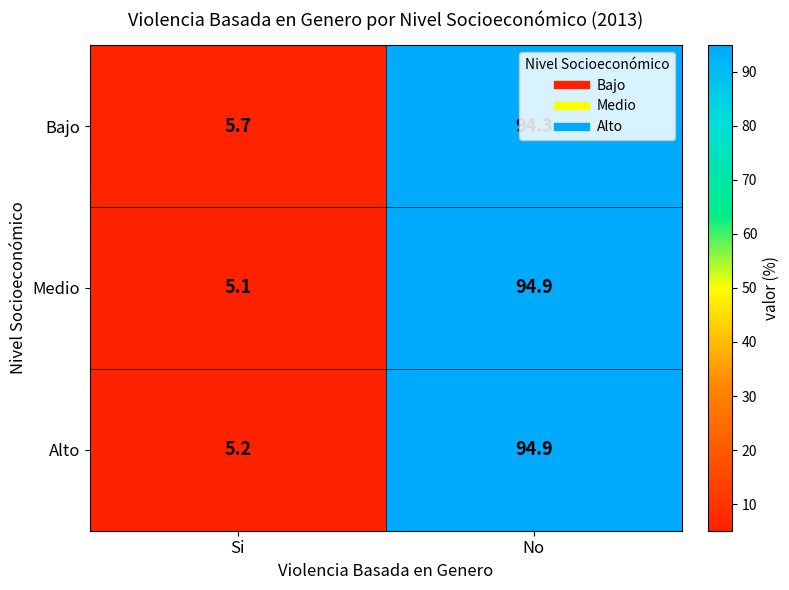

Where is Bajo nearest to the value 50?

Si